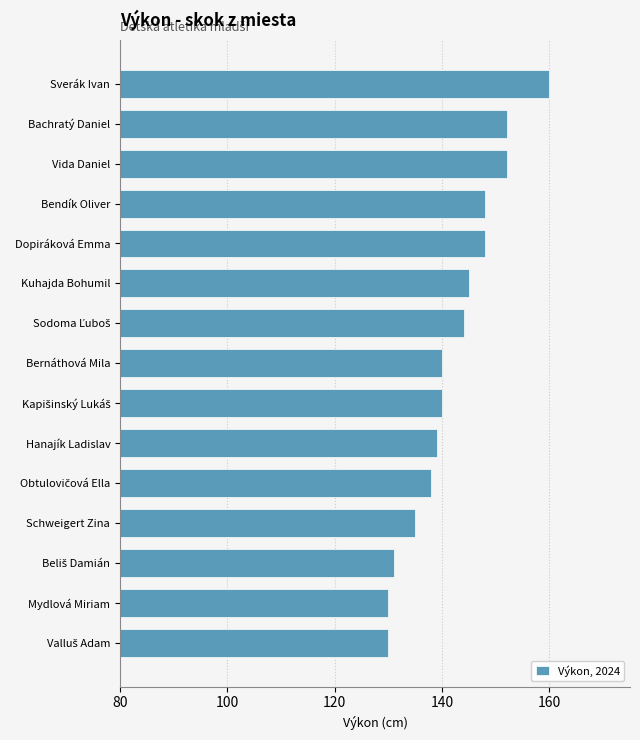

Reading top to bottom, list all the values displayed in this chart.

160	152	152	148	148	145	144	140	140	139	138	135	131	130	130